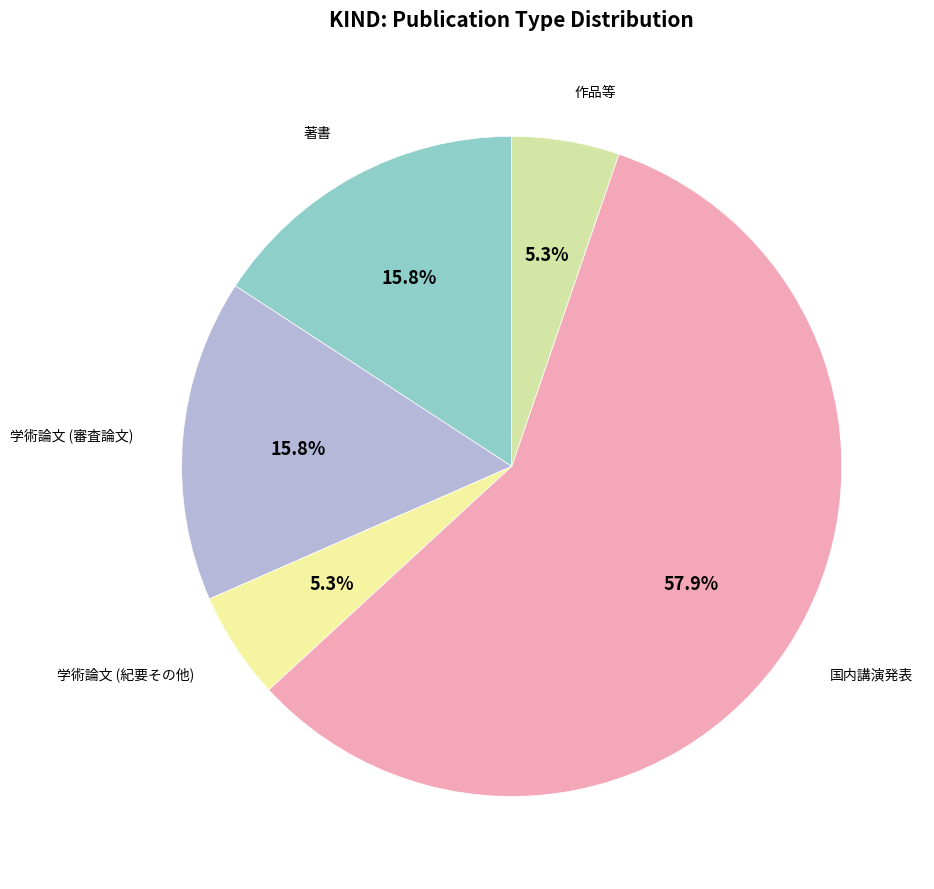

To the nearest percent, what is the average slice percentage?

20%